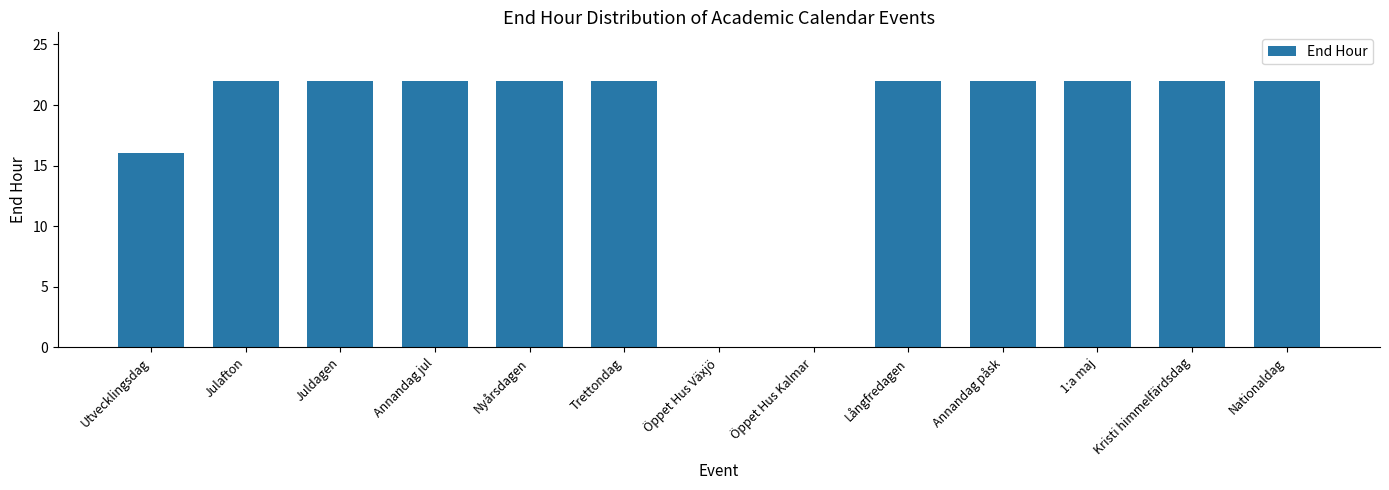

Are the bars horizontal?

No